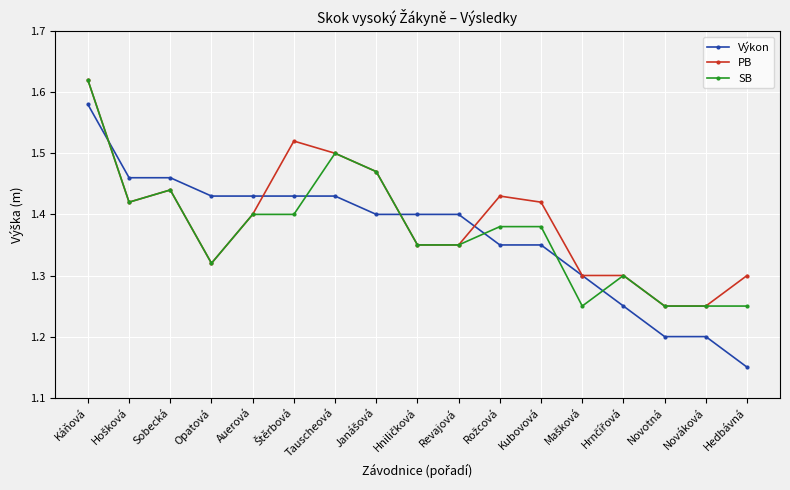

Rank the series at Hedbávná from lowest to highest value.

Výkon, SB, PB